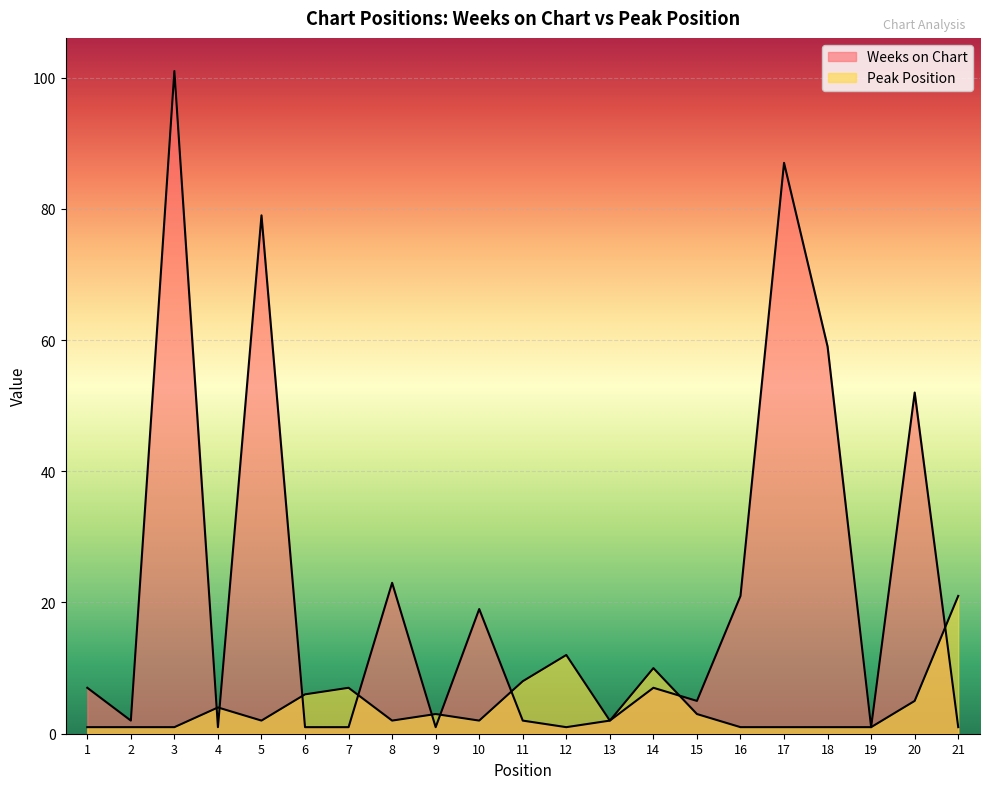

Reading left to right, transcribe all the data shown in this chart.

Weeks on Chart: 7	2	101	1	79	1	1	23	1	19	2	1	2	7	5	21	87	59	1	52	1
Peak Position: 1	1	1	4	2	6	7	2	3	2	8	12	2	10	3	1	1	1	1	5	21